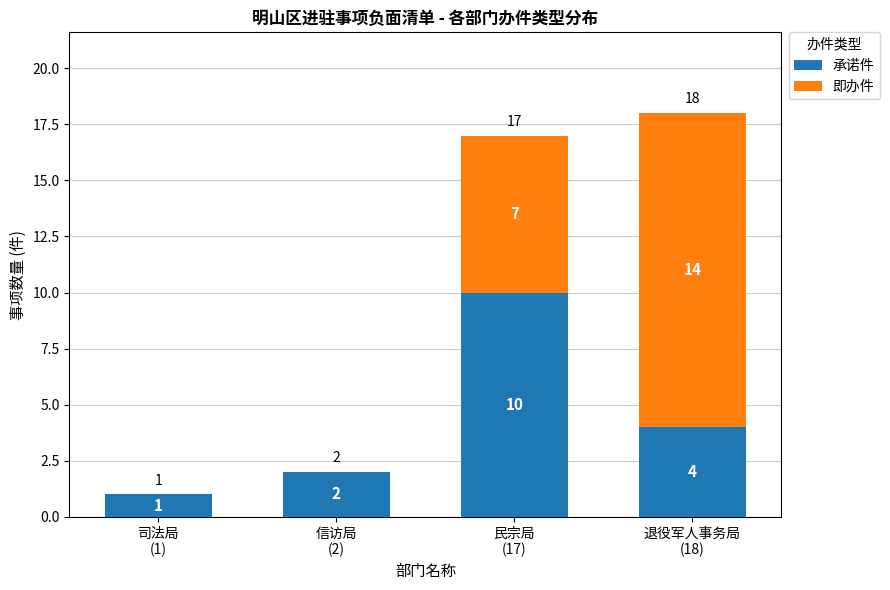

What is the highest value of the 承诺件 series?

10